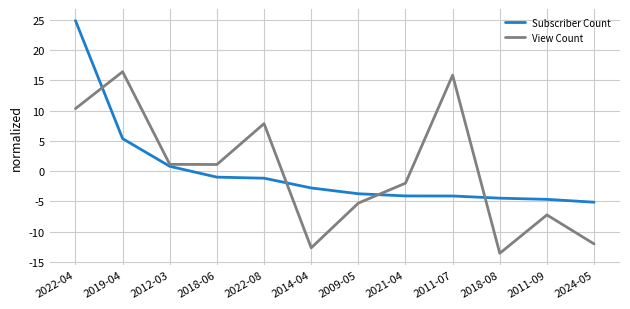

The View Count series shows 1.1 at 2012-03. True or false?

True